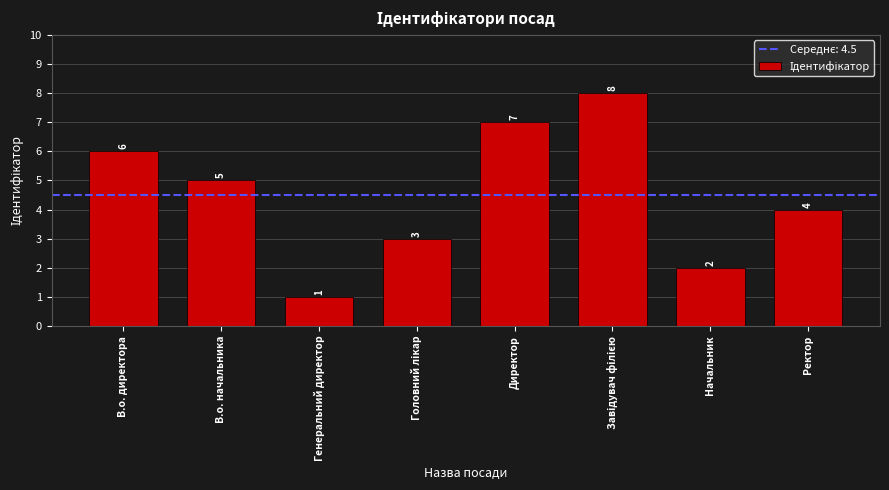

What is the change in value from Директор to Ректор?

-3